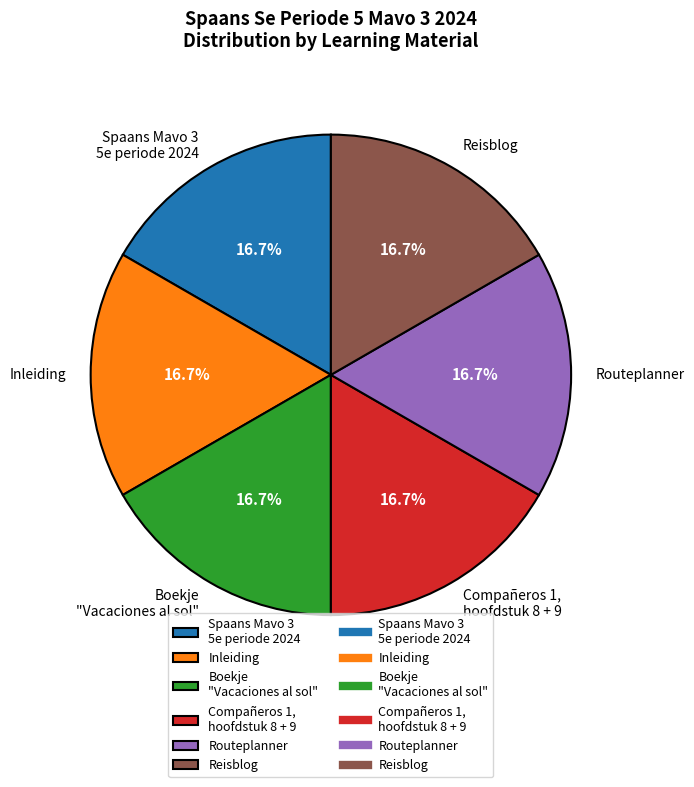

What percentage do Routeplanner and Reisblog together represent?

33.3%